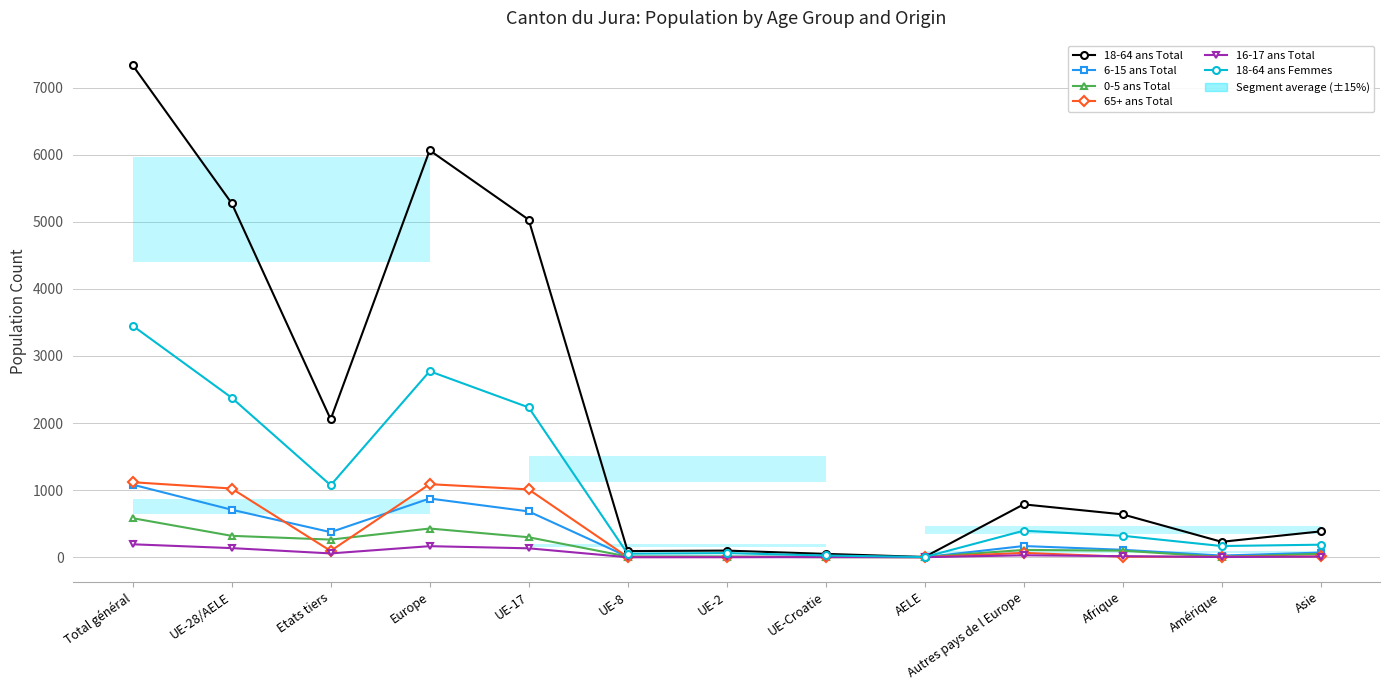

What is the average value of the 6-15 ans Total series?

317